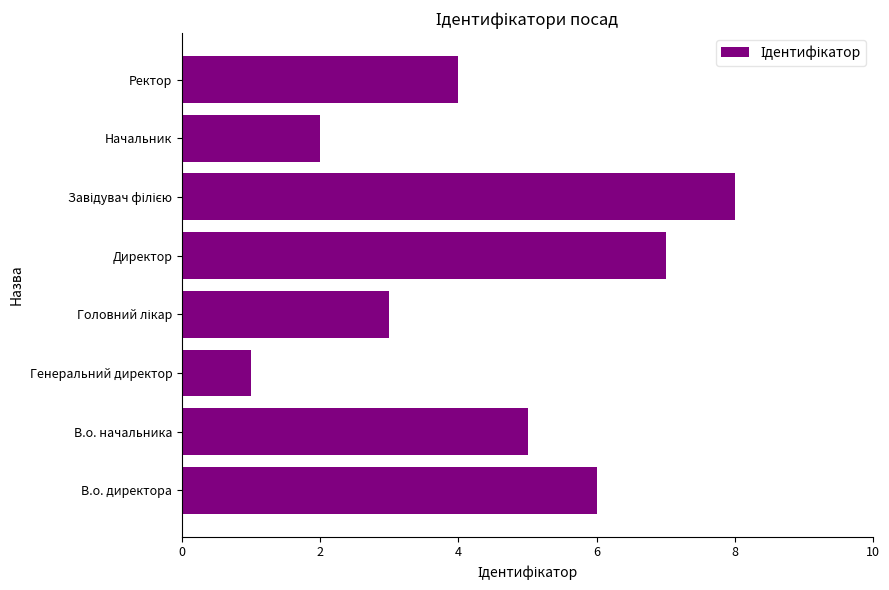

True or false: the data shows 2 at Начальник.

True